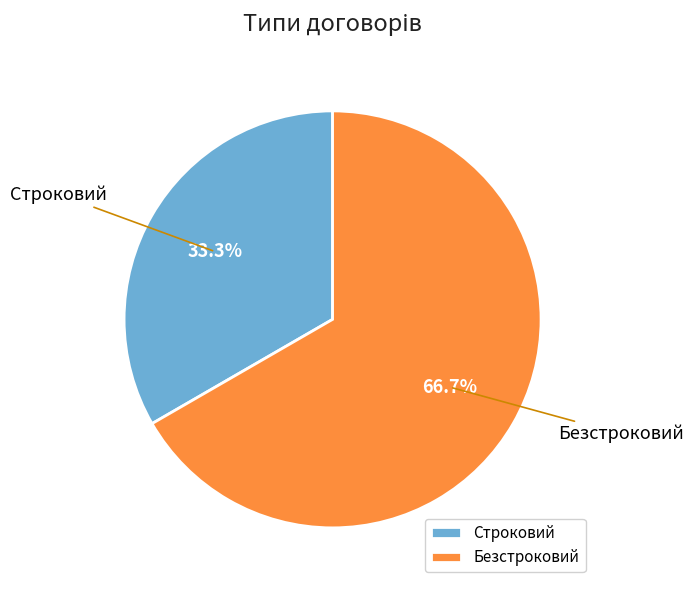

What is the largest slice in the pie chart?

Безстроковий